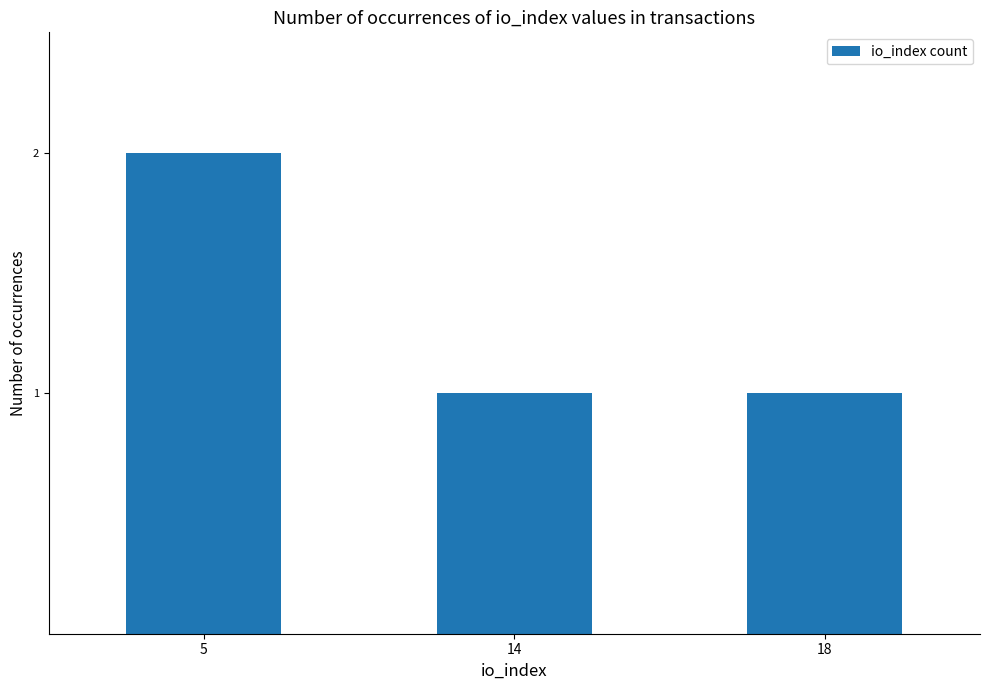

What is the sum of the values at 18 and 5?

3